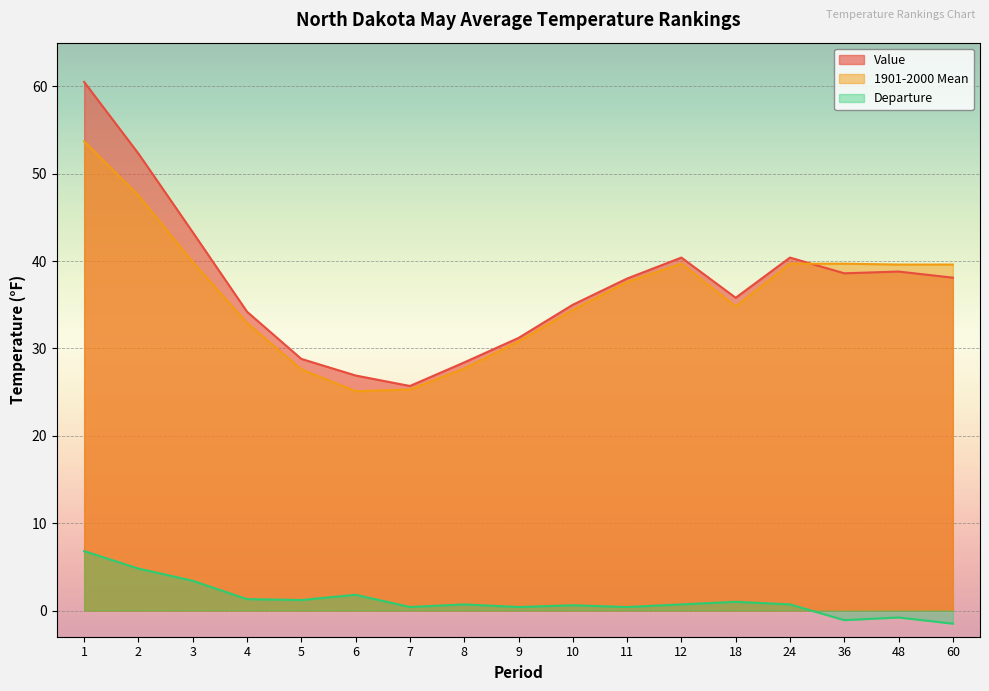

What is the difference between the Value values at 48 and 9?

7.6